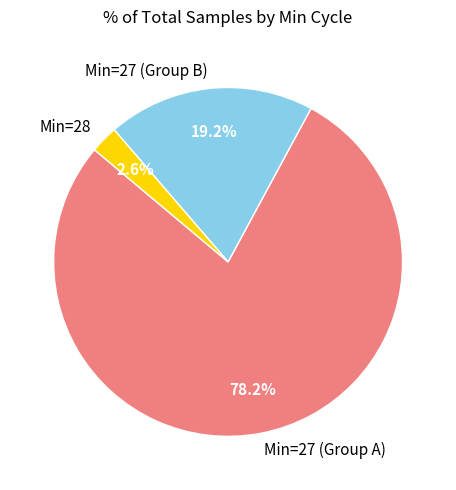

Between Min=27 (Group B) and Min=28, which is larger?

Min=27 (Group B)